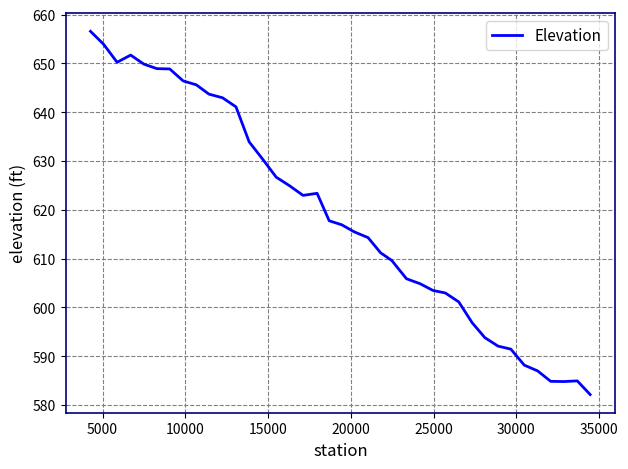

What is the minimum value shown in the chart?

582.2